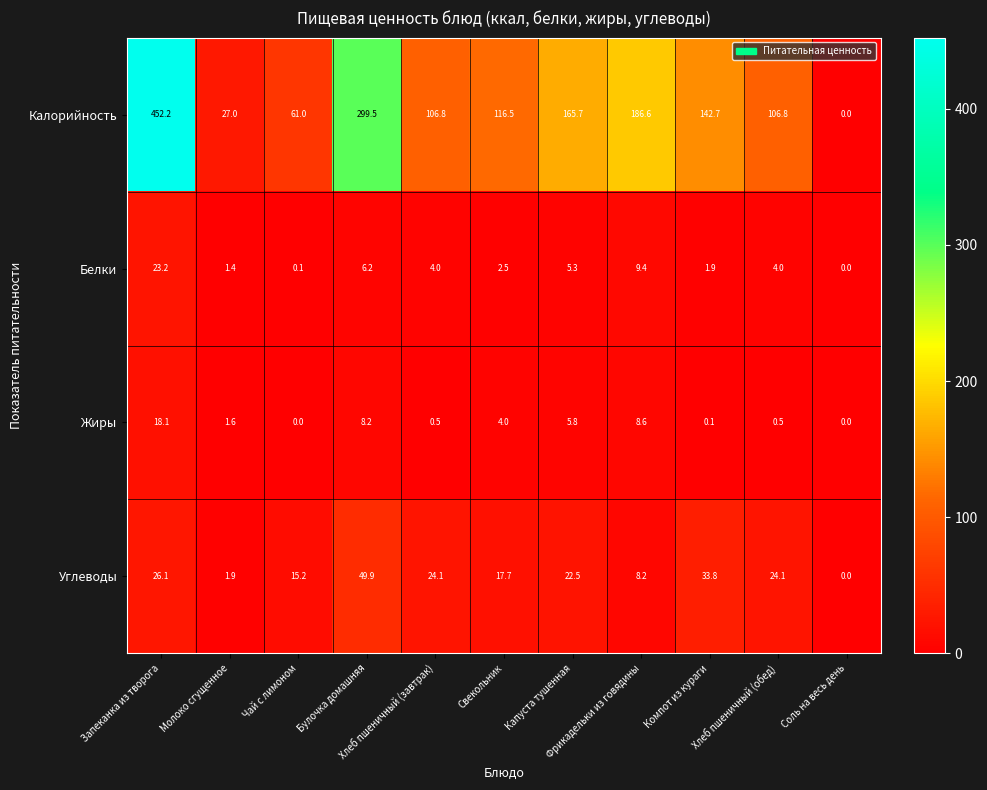

Which series has the largest total across all categories?

Калорийность